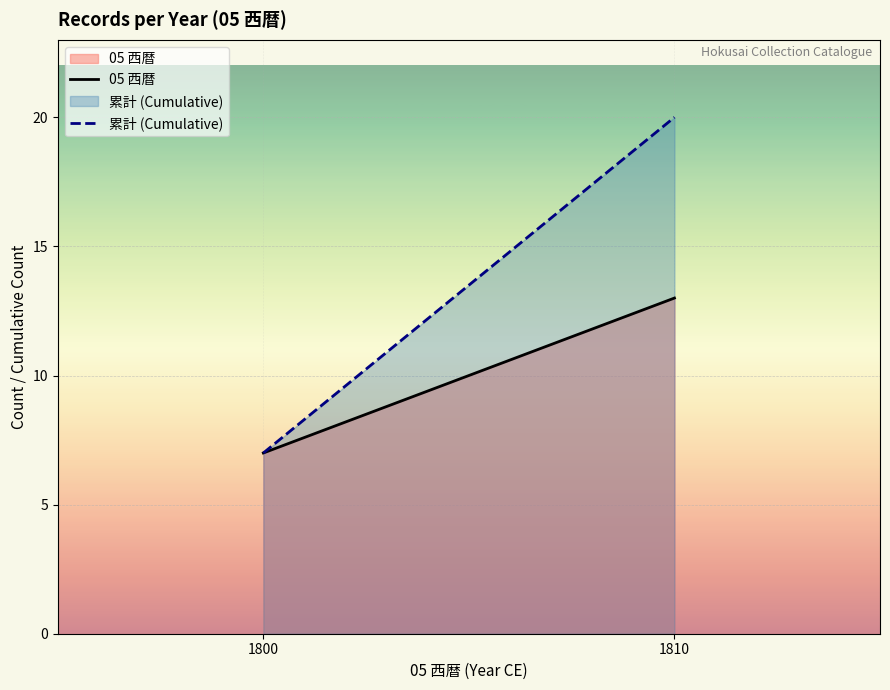

Where is 累計 (Cumulative) nearest to the value 13?

1800